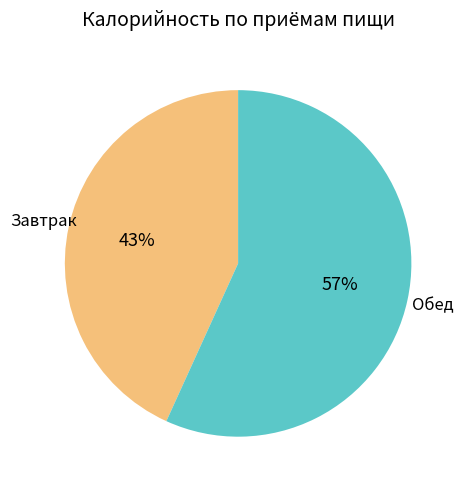

How many slices are in this pie chart?

2